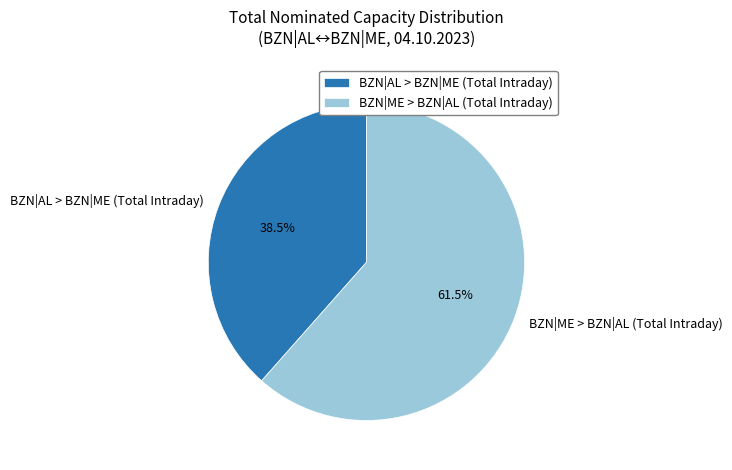

Do BZN|ME > BZN|AL (Total Intraday) and BZN|AL > BZN|ME (Total Intraday) together represent more than half of the pie?

Yes